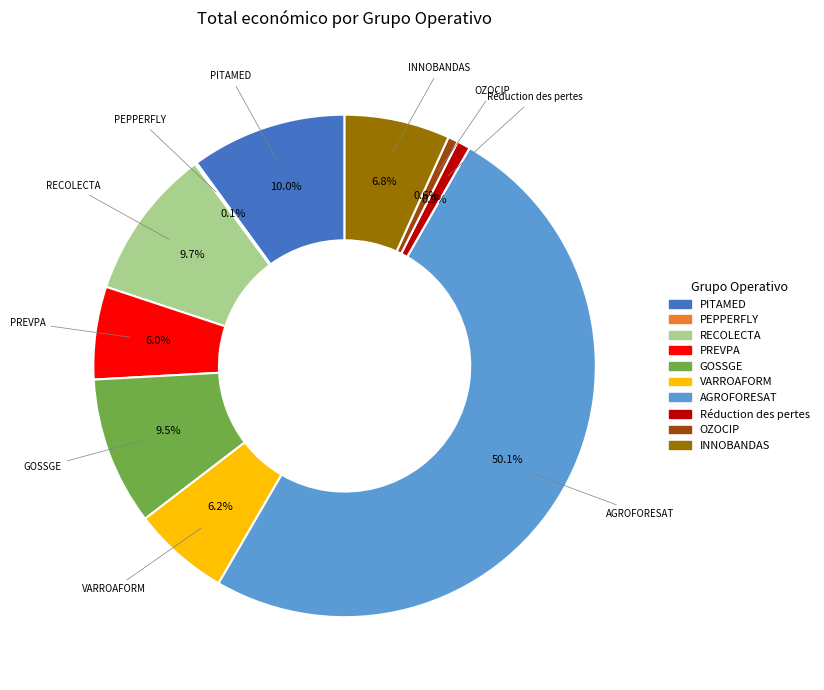

What is the largest slice in the pie chart?

AGROFORESAT